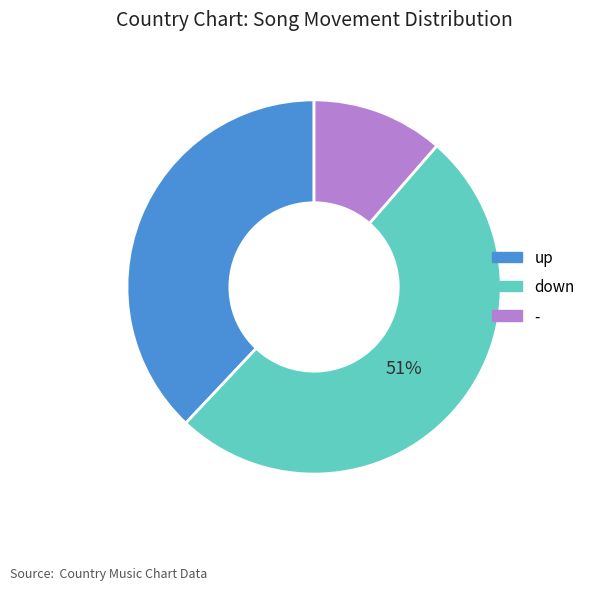

What percentage is the down slice, to the nearest percent?

51%